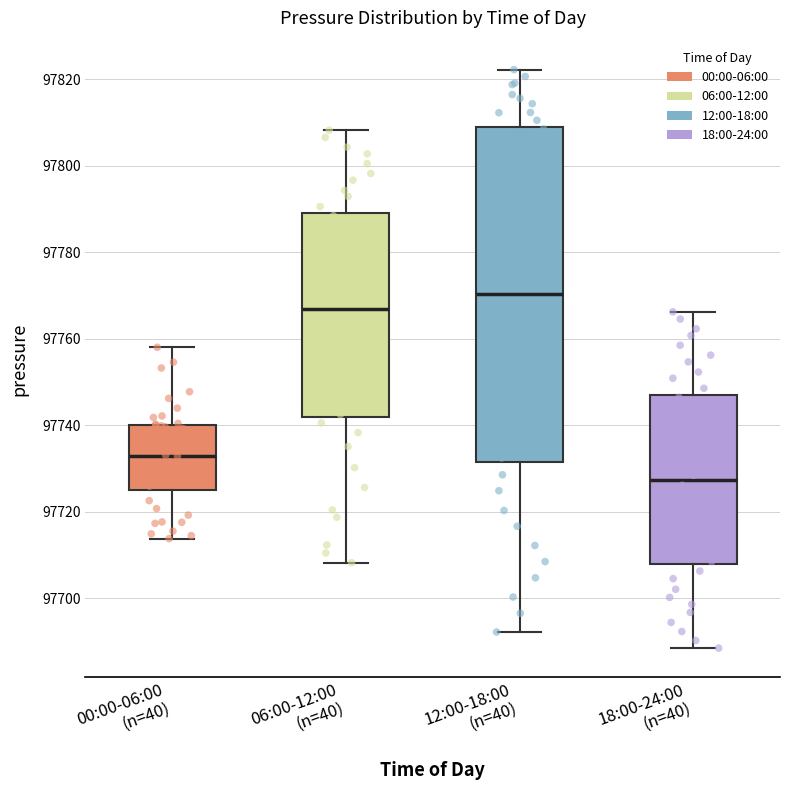

Reading left to right, read every box against the y-axis: the position of its median line, the range the box covers, and the ends of its whiskers. The values are not printed on the chart, so give them approximately, as read against the axis.

00:00-06:00 (n=40): median 97732, box 97726 to 97740, whiskers 97714 to 97758
06:00-12:00 (n=40): median 97766, box 97742 to 97788, whiskers 97708 to 97808
12:00-18:00 (n=40): median 97770, box 97732 to 97810, whiskers 97692 to 97822
18:00-24:00 (n=40): median 97728, box 97708 to 97746, whiskers 97688 to 97766